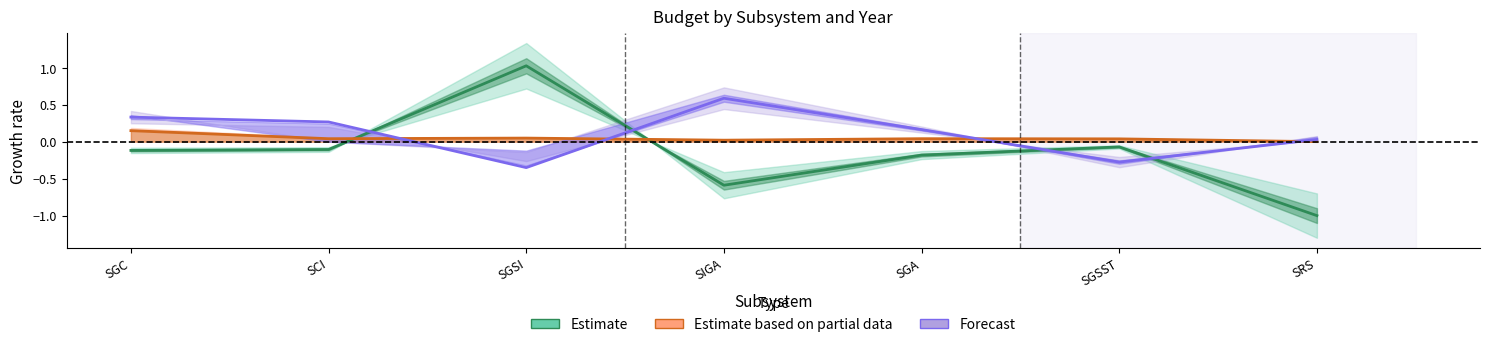

What is the maximum value for Estimate?

1.0